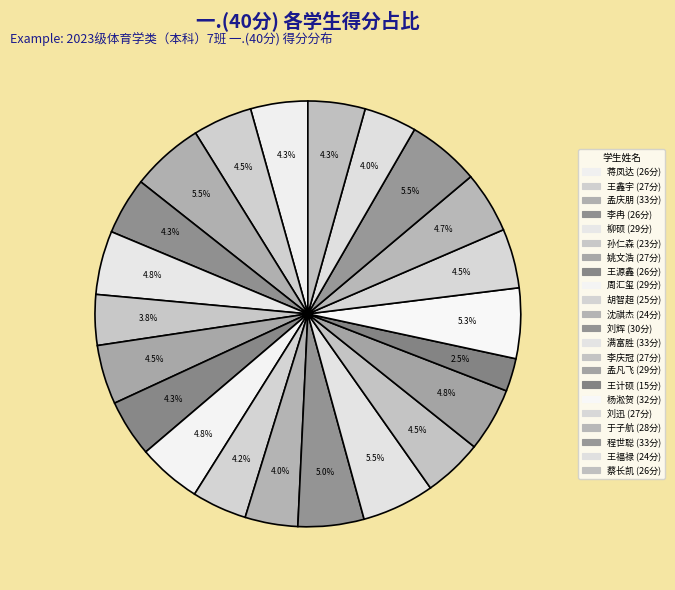

How many slices are in this pie chart?

22